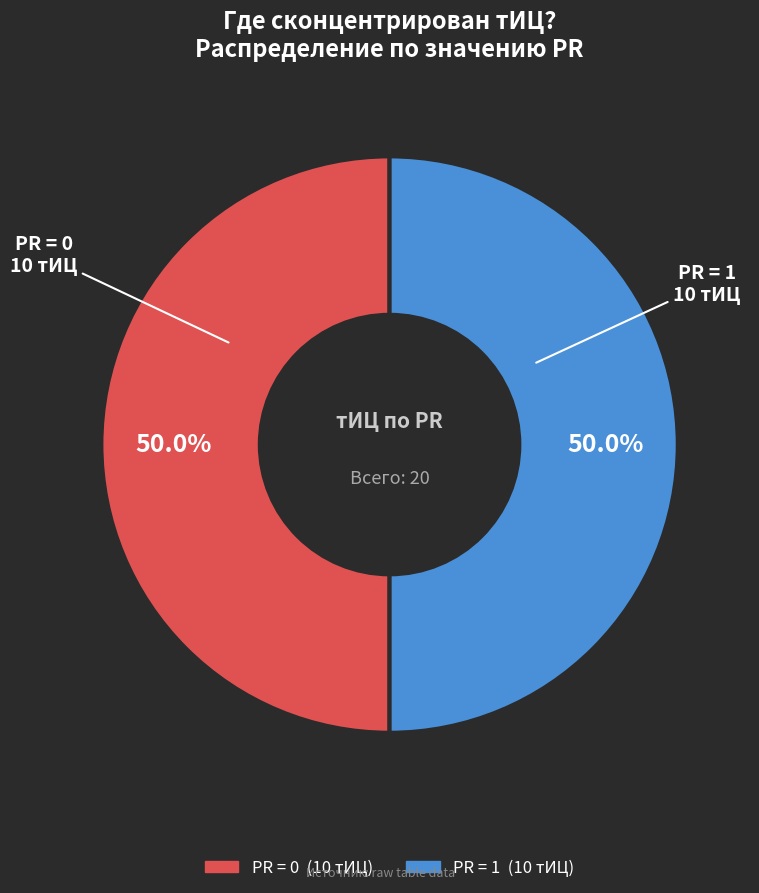

Count the number of slices in the pie.

2